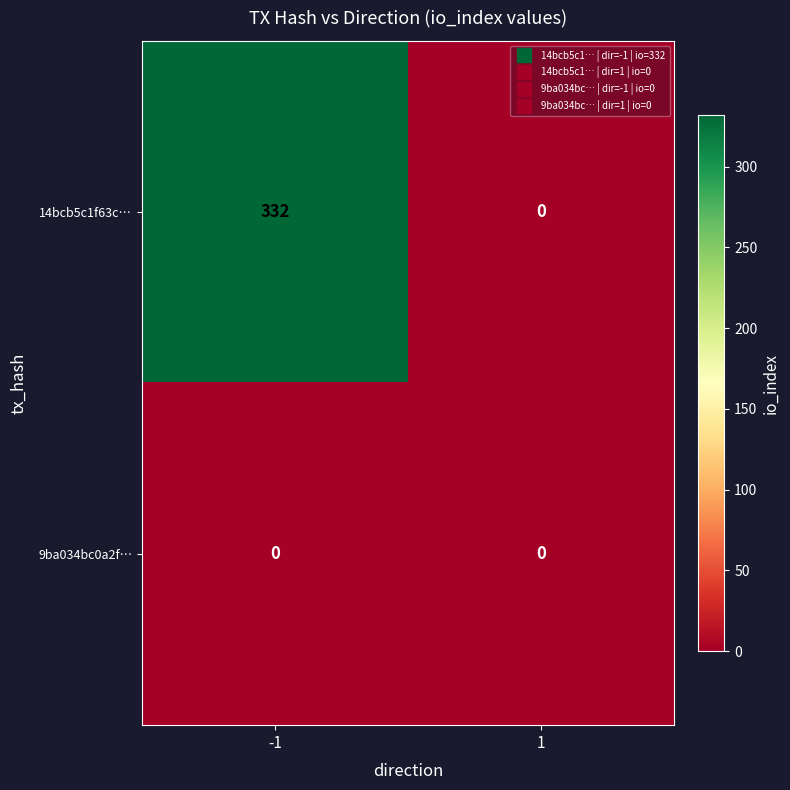

Reading right to left, extract all data points from this chart.

14bcb5c1f63c…: 1=0	-1=332
9ba034bc0a2f…: 1=0	-1=0